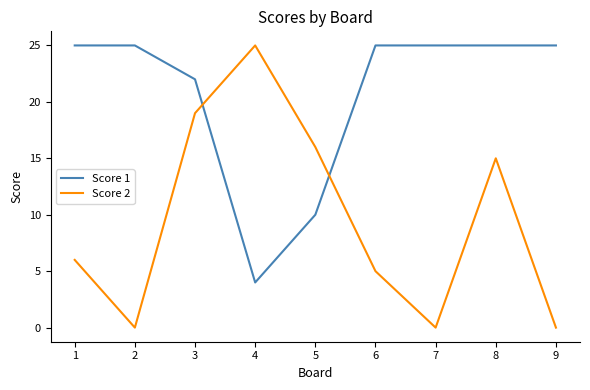

Between which two adjacent categories do Score 2 and Score 1 first intersect?

3 and 4